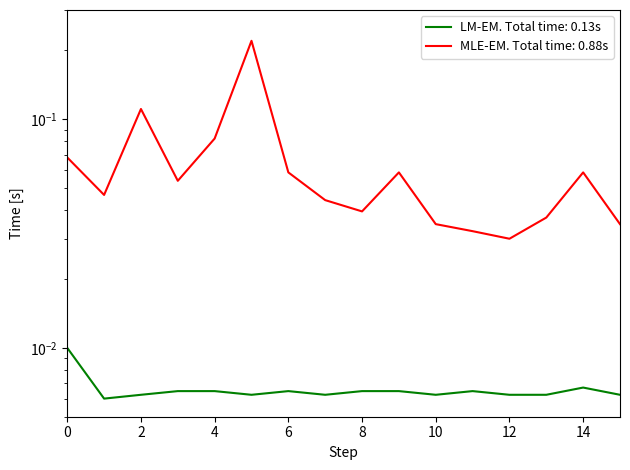

Which has a higher value, 14 or 9?

14